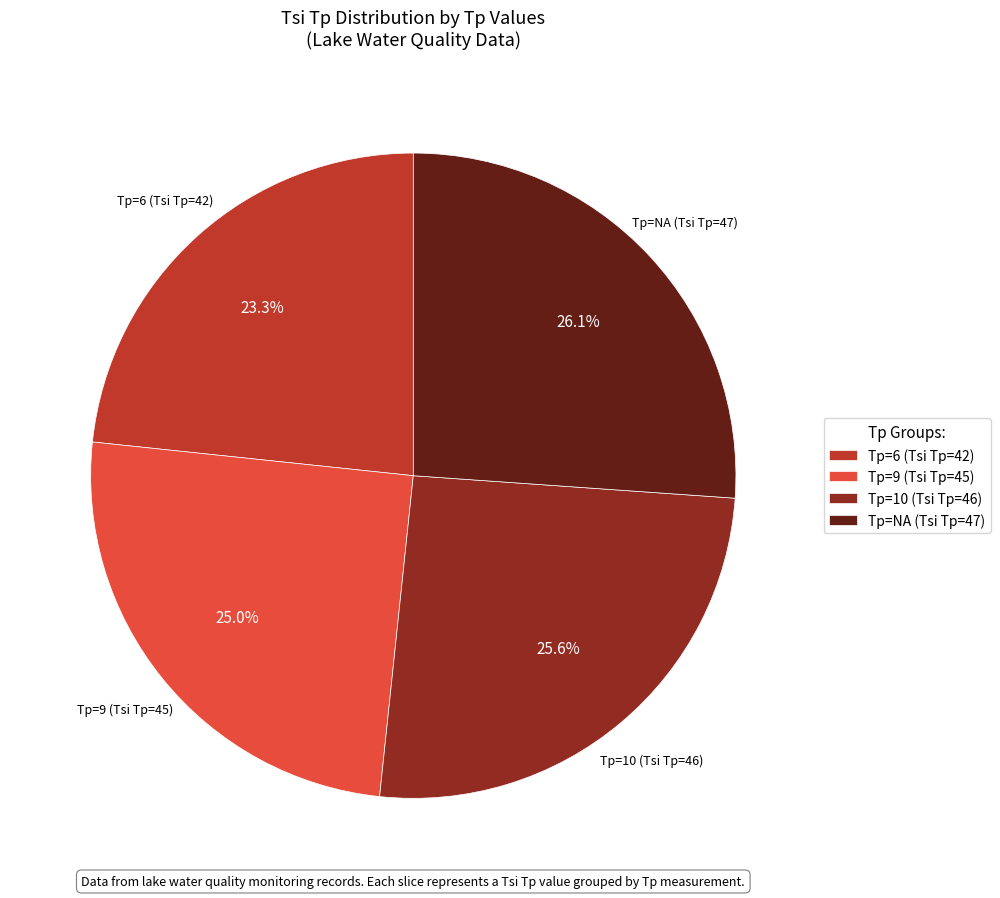

What is the largest slice in the pie chart?

Tp=NA (Tsi Tp=47)